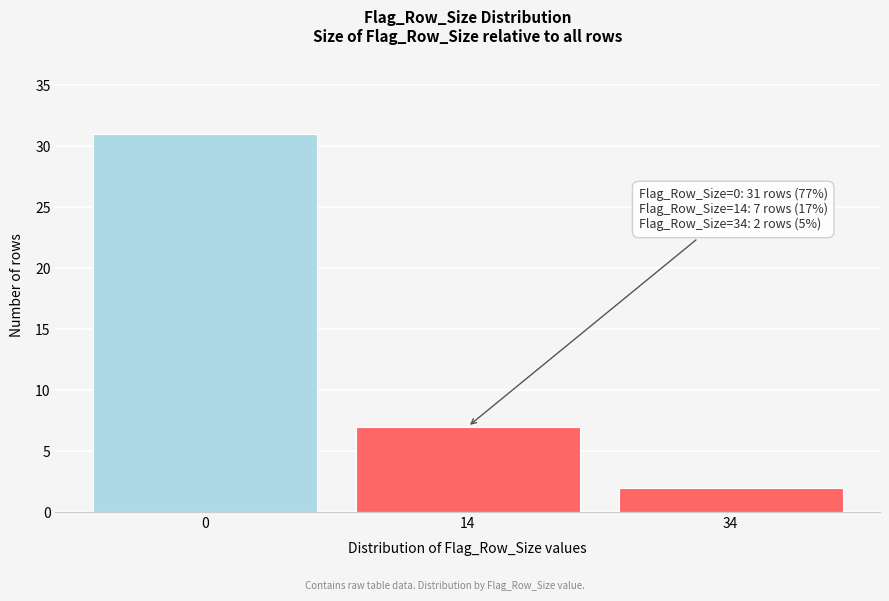

Reading right to left, transcribe all the data shown in this chart.

34=2	14=7	0=31